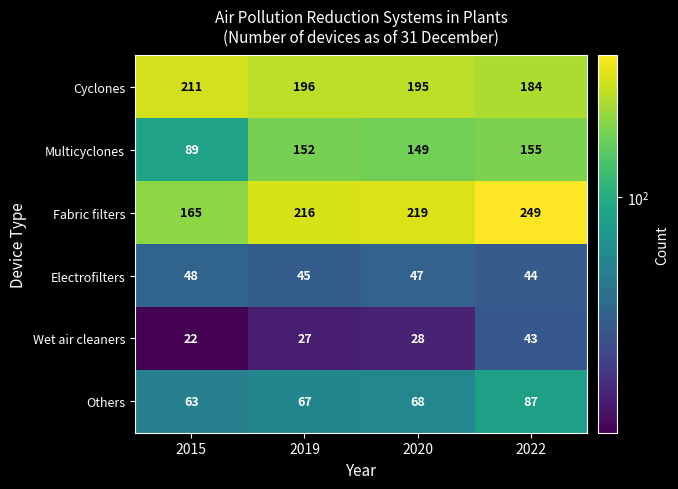

At which label is Wet air cleaners closest to 32?

2020